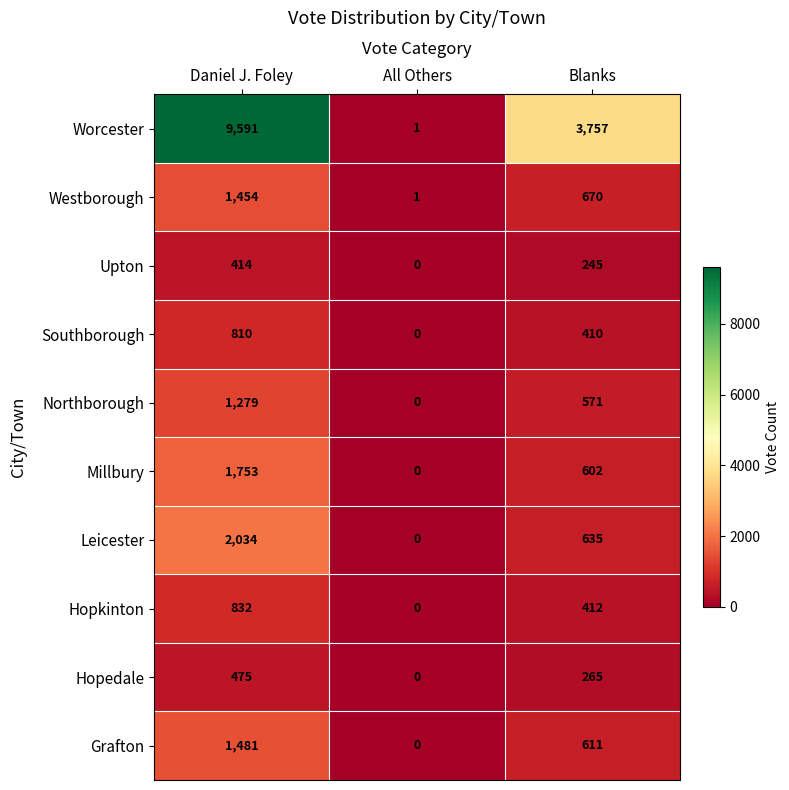

Where does the Hopedale series first go above 265?

Daniel J. Foley